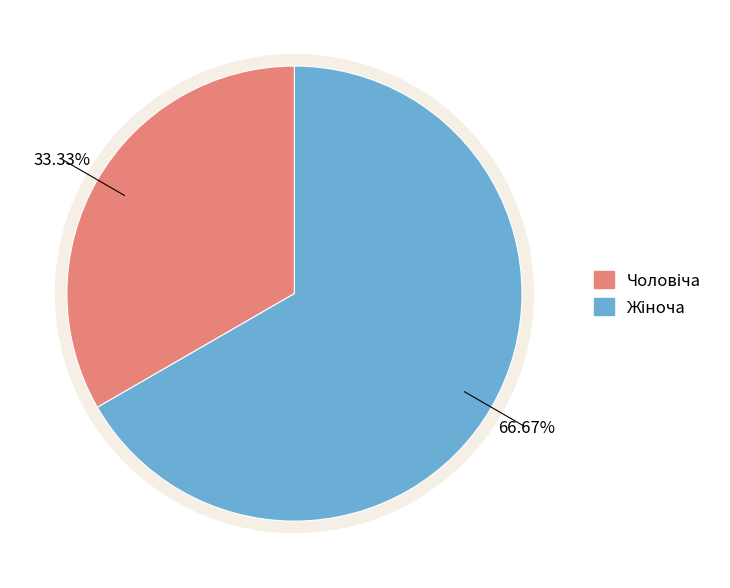

What is the total percentage of Жіноча and Чоловіча?

100.0%